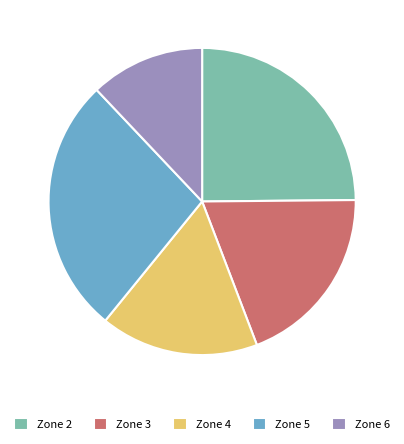

Approximately how many times larger is the value at Zone 6 compared to Zone 5?

0.4